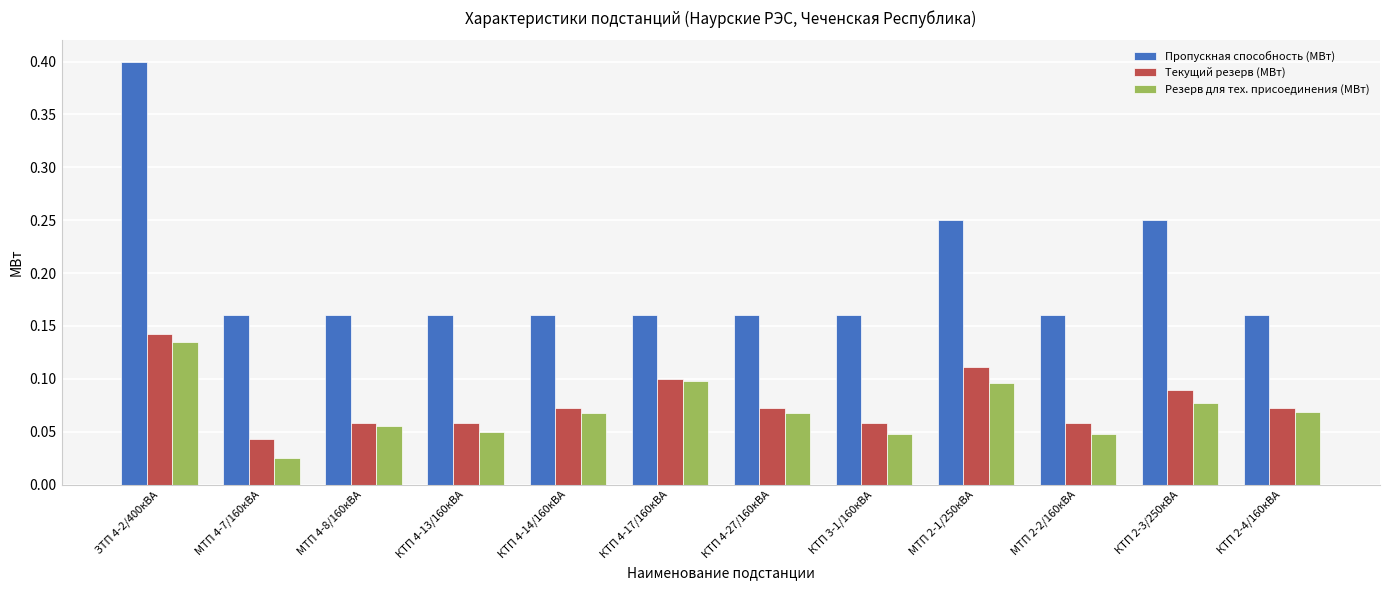

Between МТП 4-8/160кВА and КТП 3-1/160кВА, which series saw the biggest shift?

Резерв для тех. присоединения (МВт)